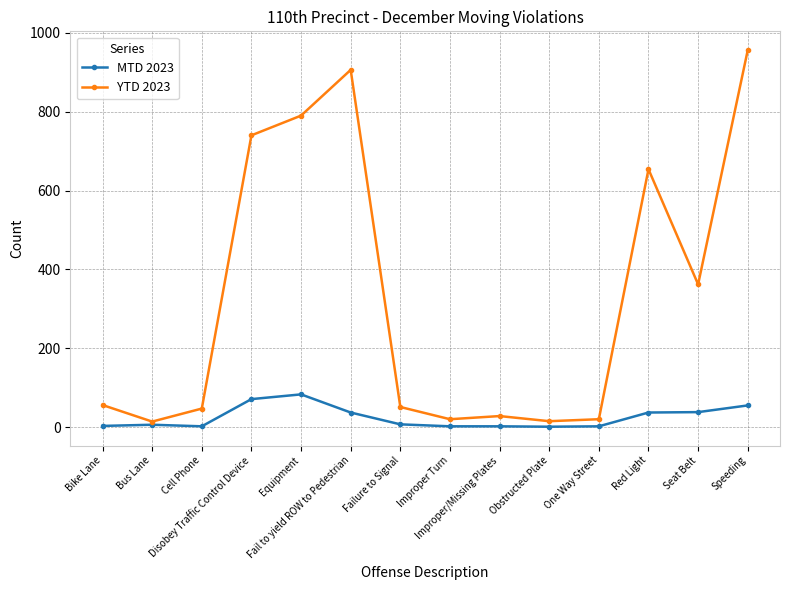

Is the value of YTD 2023 at Red Light greater than the value of MTD 2023 at Seat Belt?

Yes